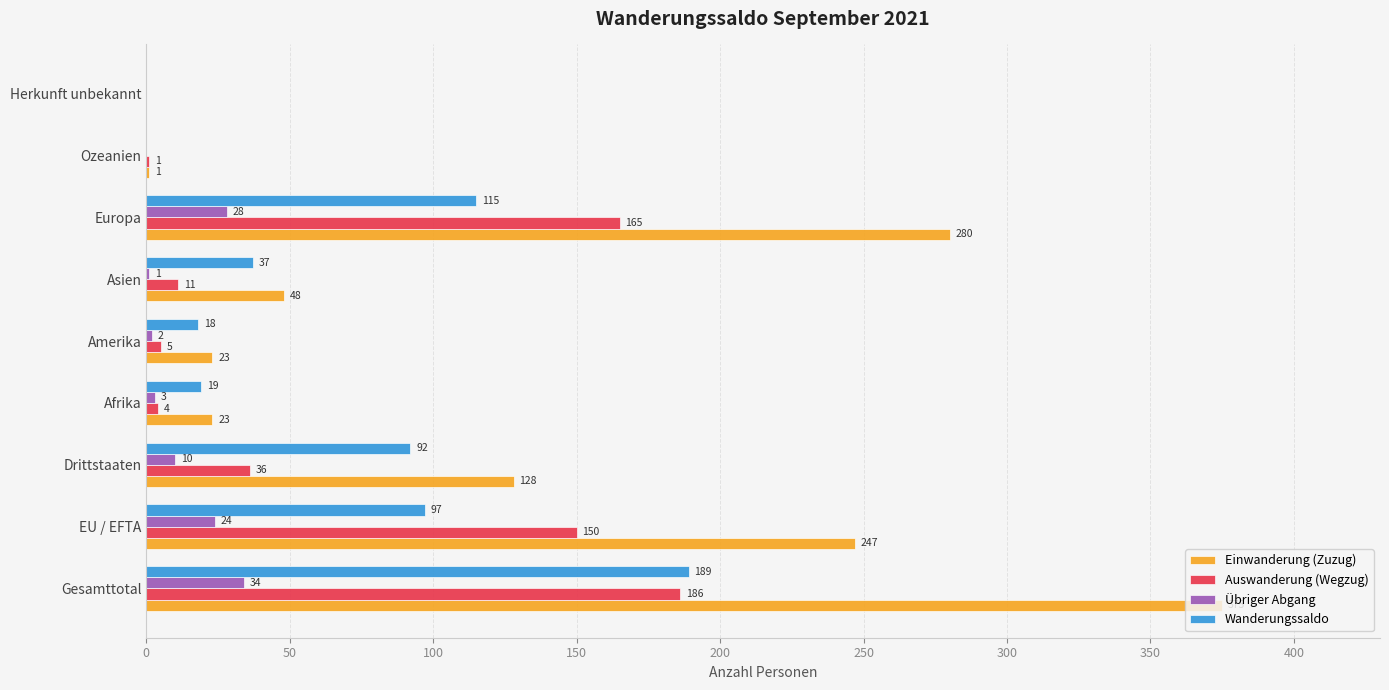

At which label is Einwanderung (Zuzug) closest to 187?

Drittstaaten